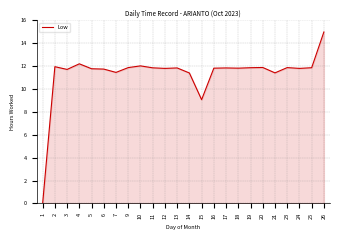

At which category does the chart reach its minimum across all series?

1